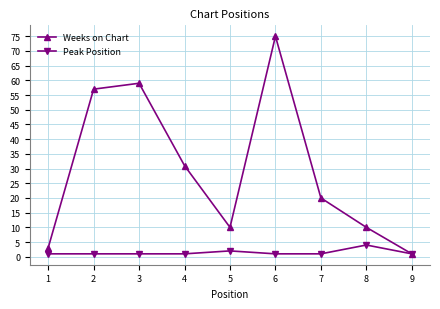

At which category is the sum across all series the highest?

6